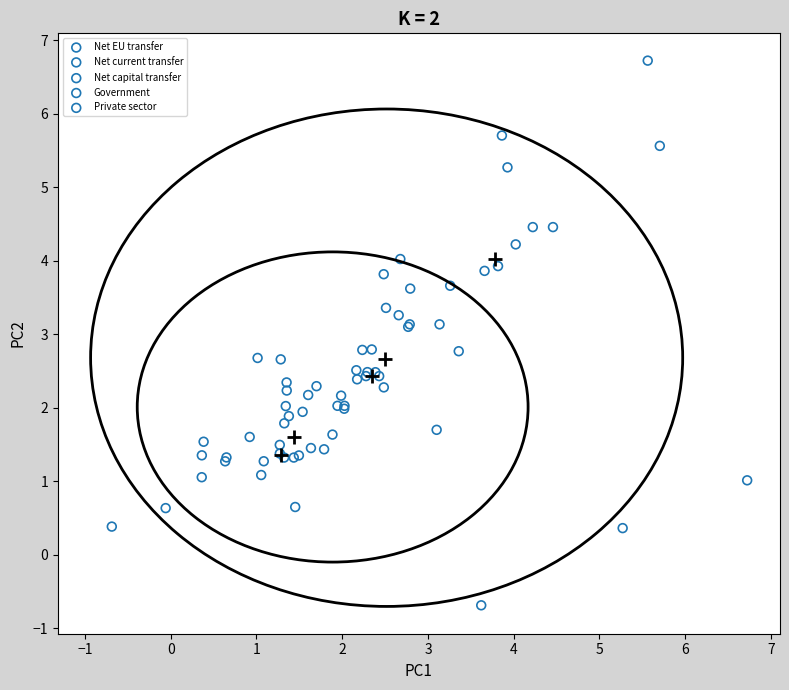

Which series reaches the maximum Y coordinate?

Net EU transfer